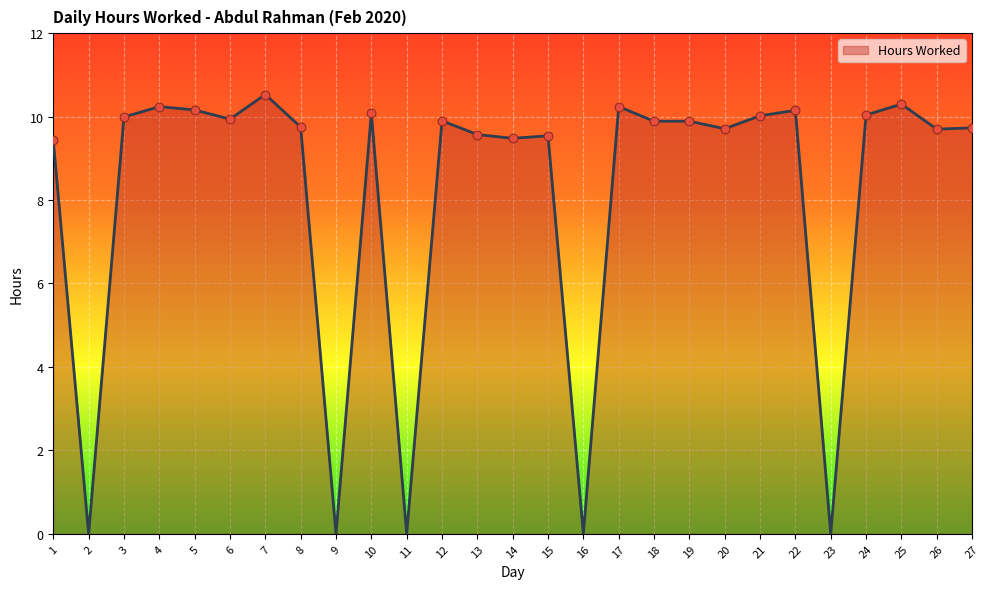

What is the ratio of the value at 18 to the value at 5?

1.0